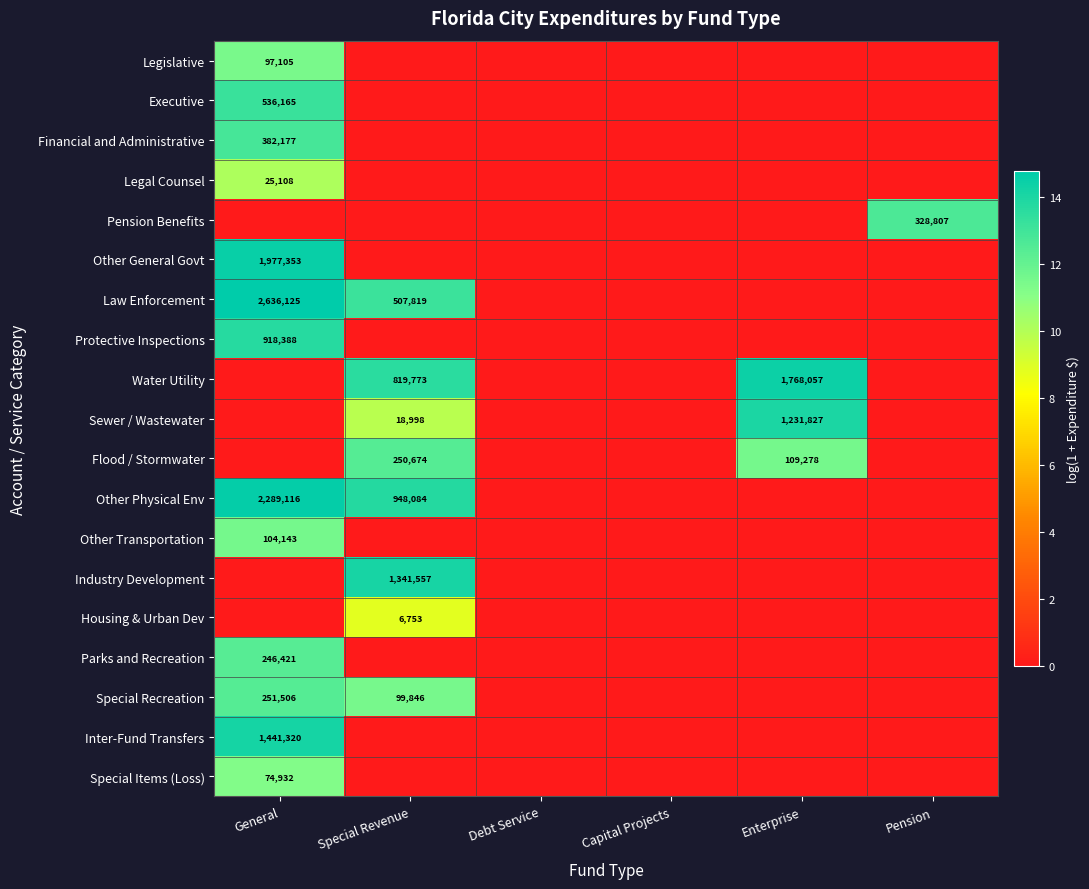

Is it true that Inter-Fund Transfers equals 1441320 at General?

True